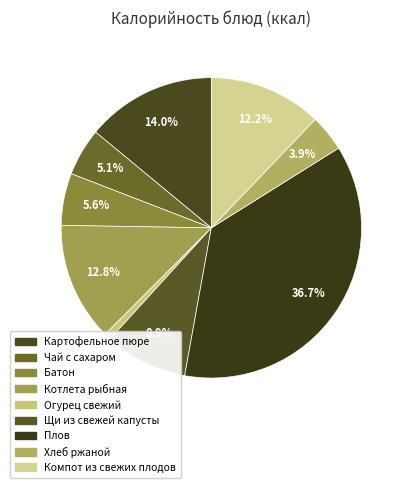

To the nearest percent, what portion does Хлеб ржаной represent?

4%